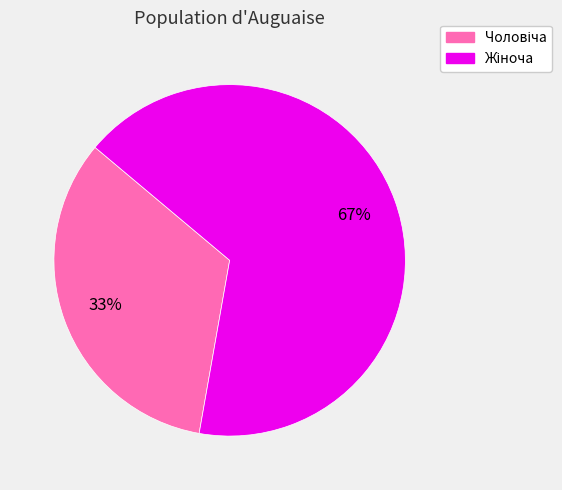

Is there any slice that represents more than half of the pie?

Yes